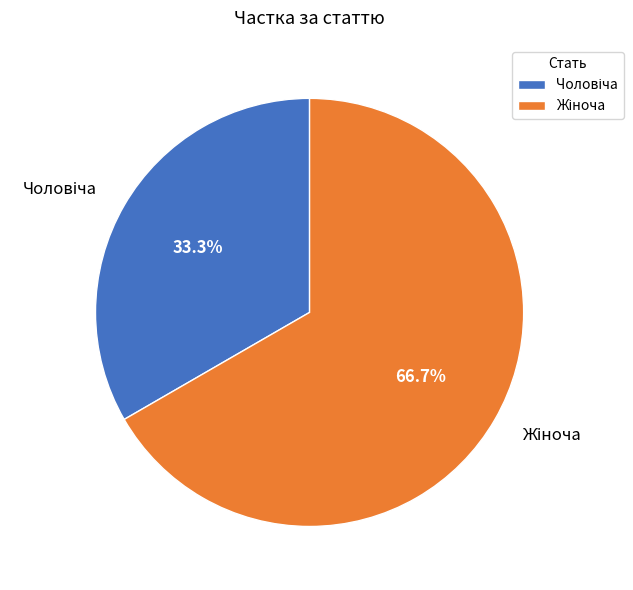

Is there a majority slice in this chart?

Yes